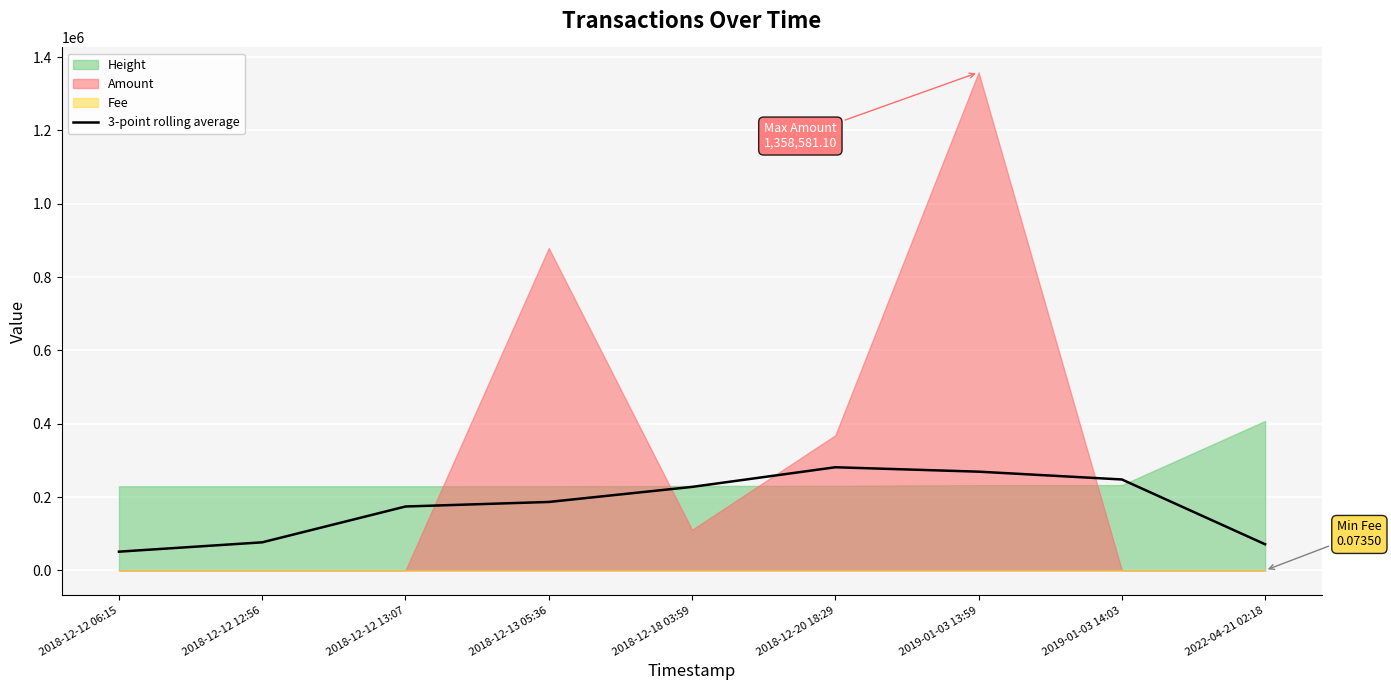

At which category does the data reach its first local peak?

2018-12-20 18:29